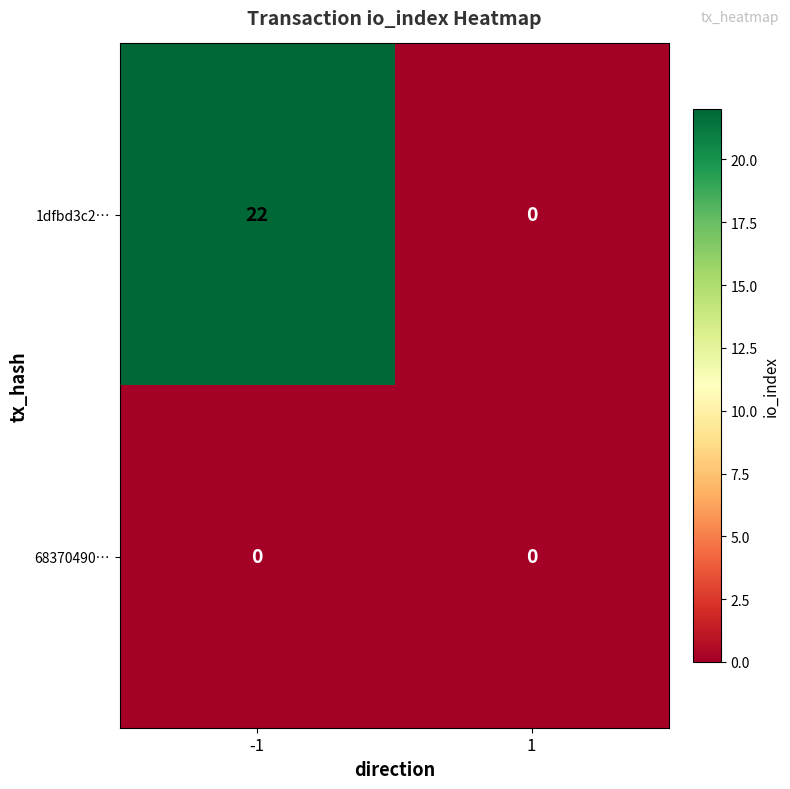

Reading left to right, list all the values displayed in this chart.

1dfbd3c2…: 22	0
68370490…: 0	0